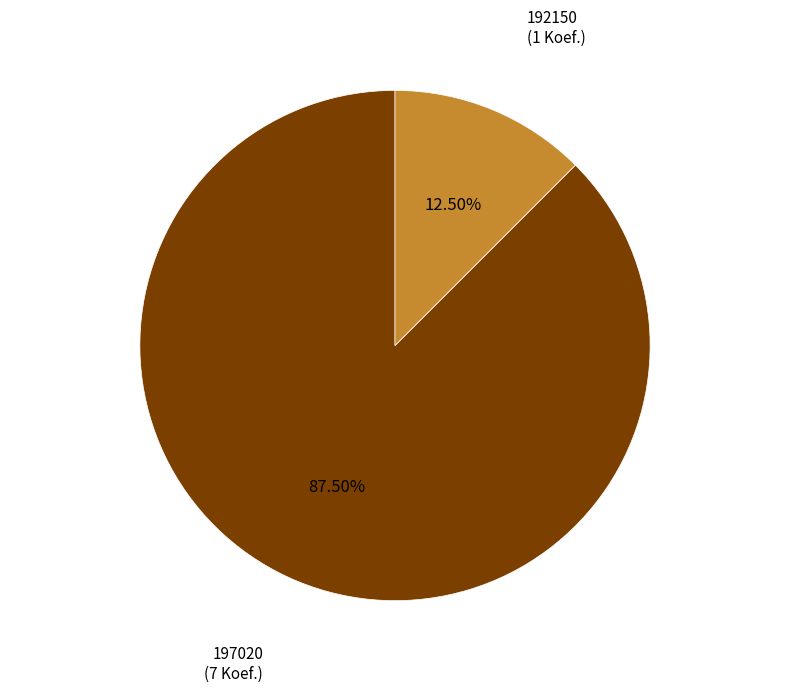

Is there a majority slice in this chart?

Yes